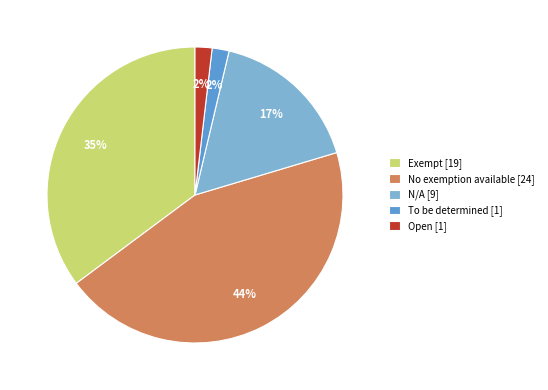

The Open slice represents 2% of the pie. True or false?

True